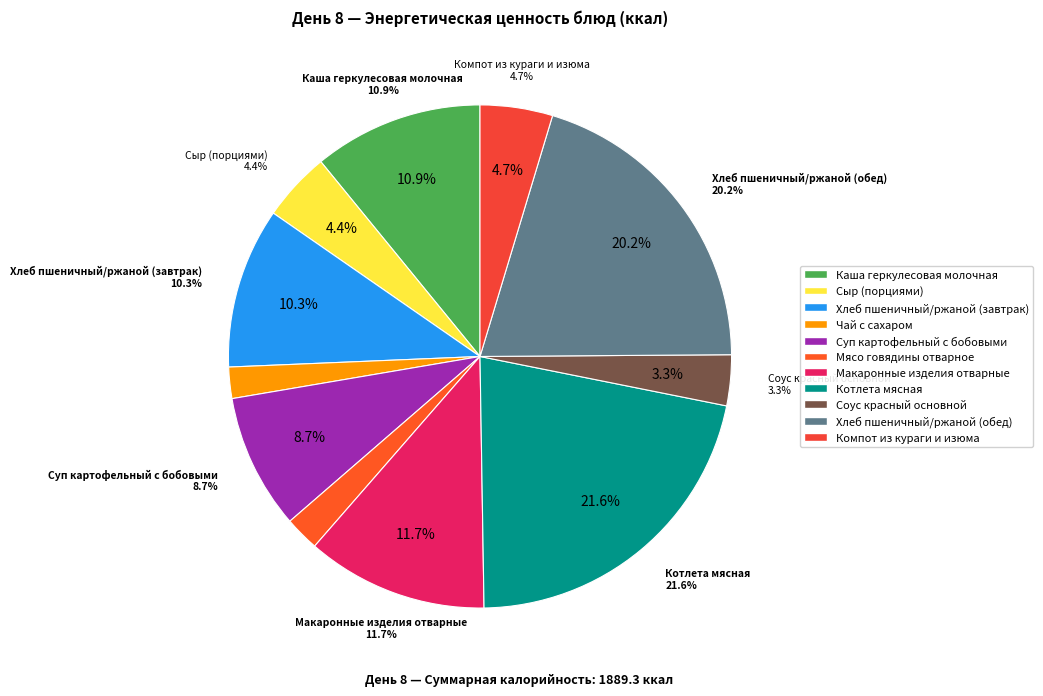

Which slice is the smallest?

Чай с сахаром